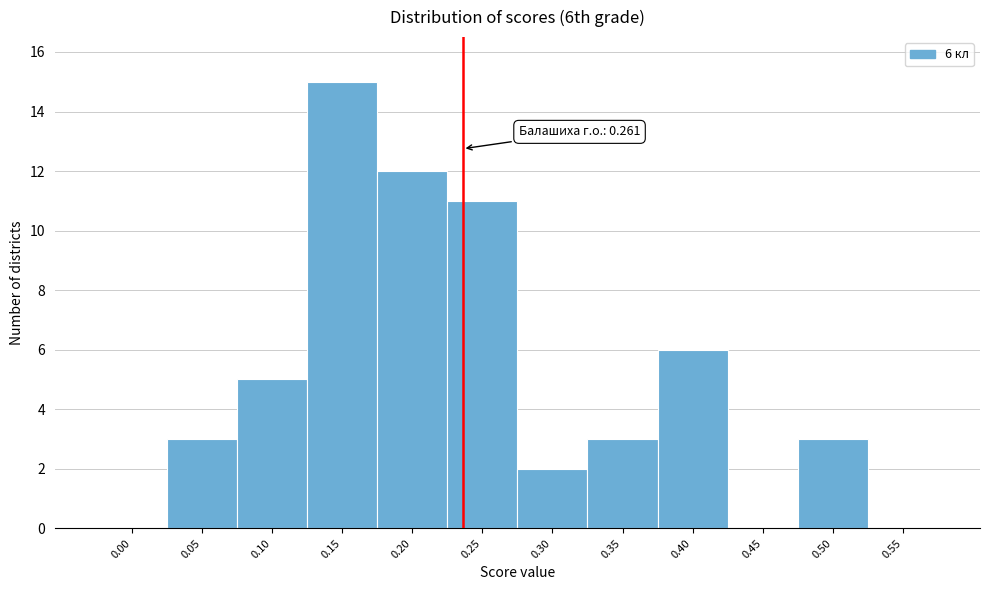

Reading right to left, what are all the values shown in this chart?

0.55=0	0.50=3	0.45=0	0.40=6	0.35=3	0.30=2	0.25=11	0.20=12	0.15=15	0.10=5	0.05=3	0.00=0